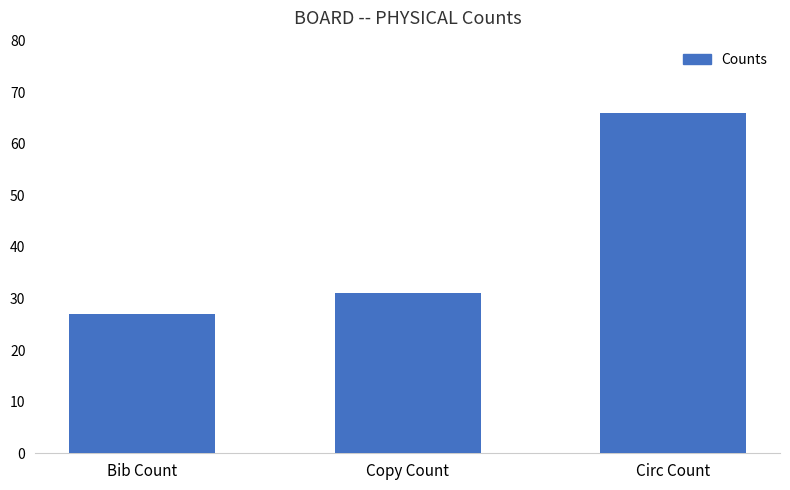

True or false: the data shows 27 at Bib Count.

True